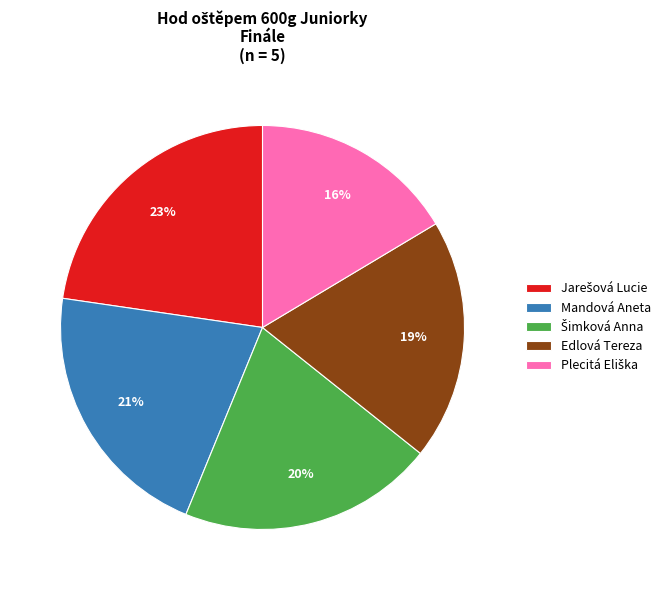

True or false: Mandová Aneta accounts for 21% of the total.

True